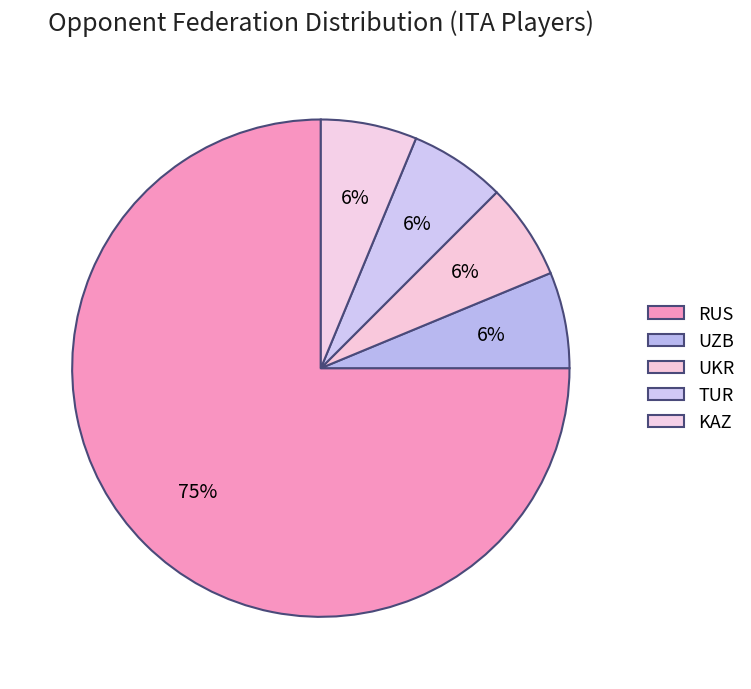

To the nearest percent, what is the difference between the largest and smallest slice percentages?

69%